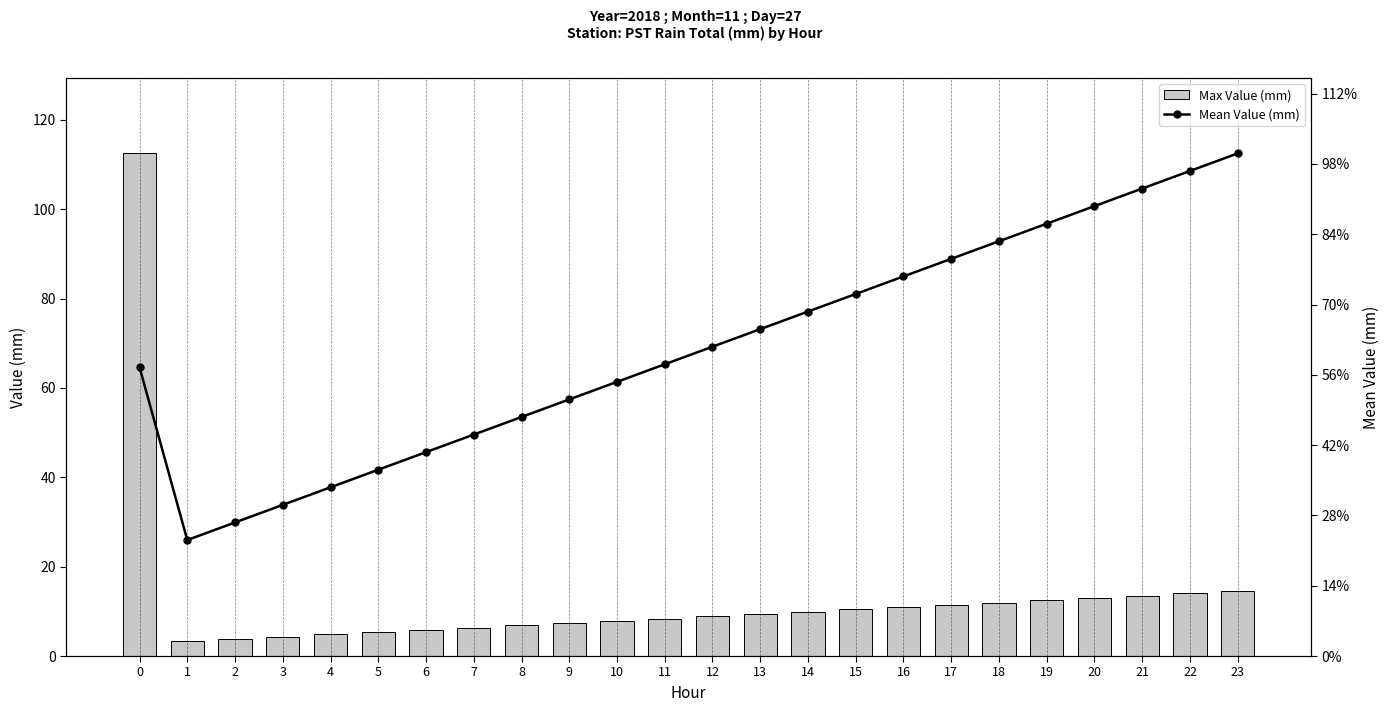

Is it true that Max Value (mm) equals 12.5 at 19?

True